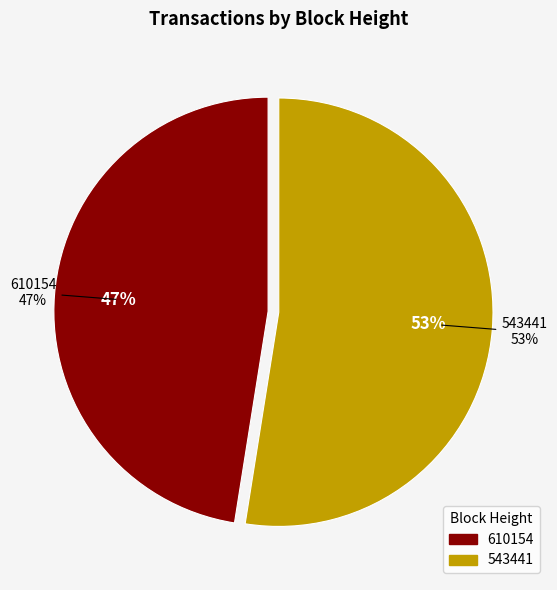

Approximately how many times larger is the value at 610154 compared to 543441?

0.9